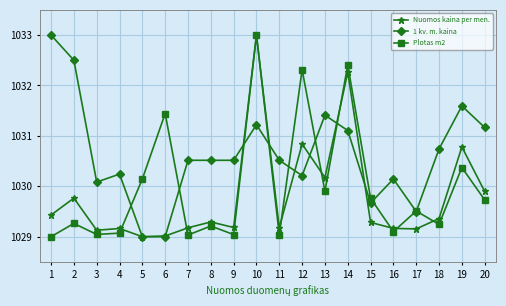

Rank the series by their average value, from highest to lowest.

1 kv. m. kaina, Plotas m2, Nuomos kaina per men.